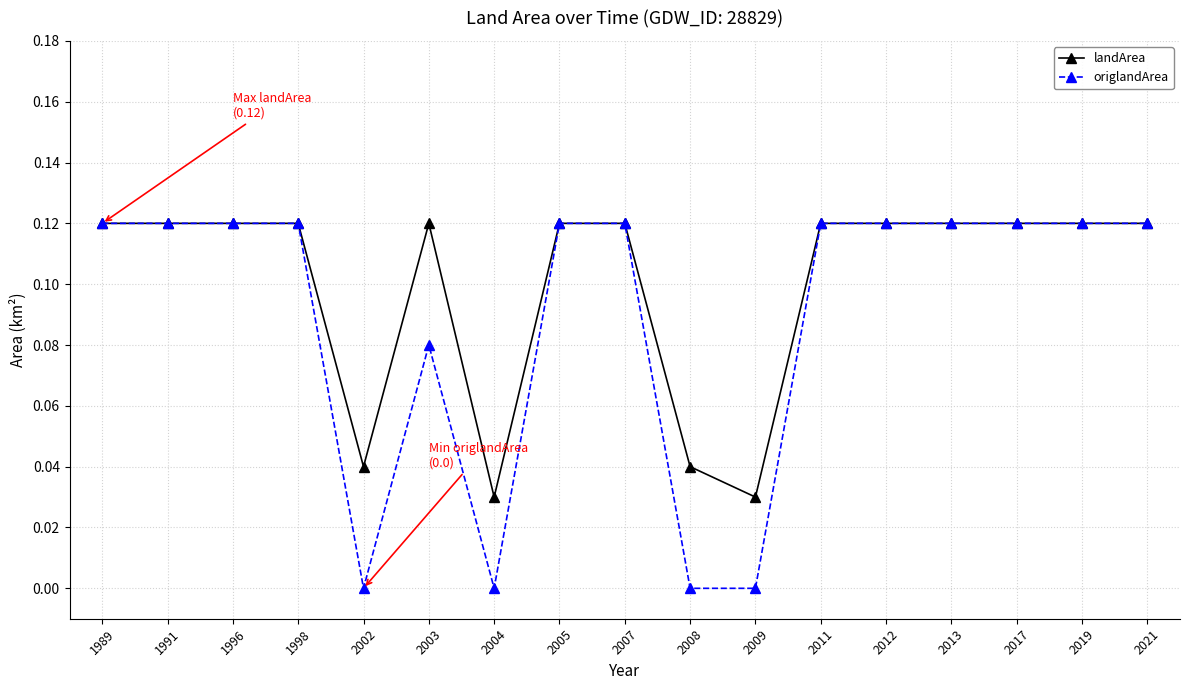

Which series has the largest total across all categories?

landArea